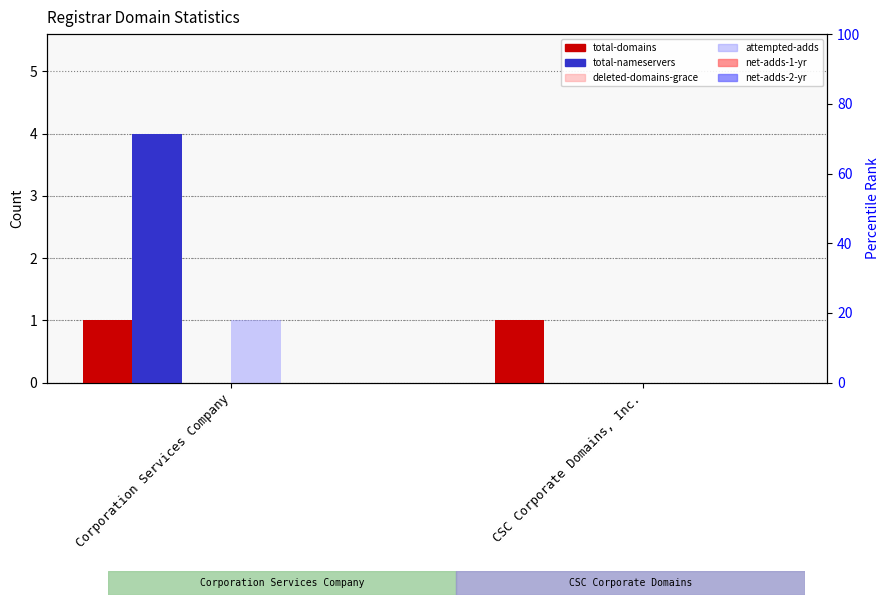

Rank the series by their maximum value, from highest to lowest.

total-nameservers, total-domains, attempted-adds, deleted-domains-grace, net-adds-1-yr, net-adds-2-yr